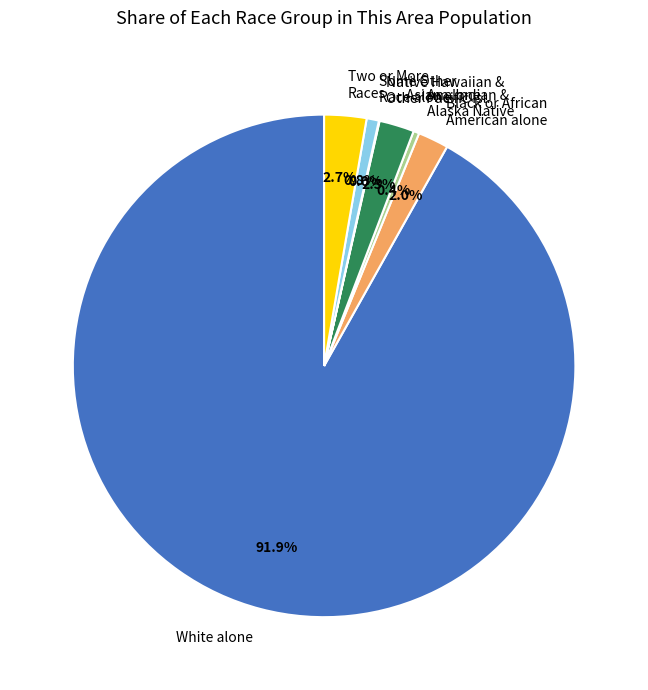

Which slice is the largest?

White alone